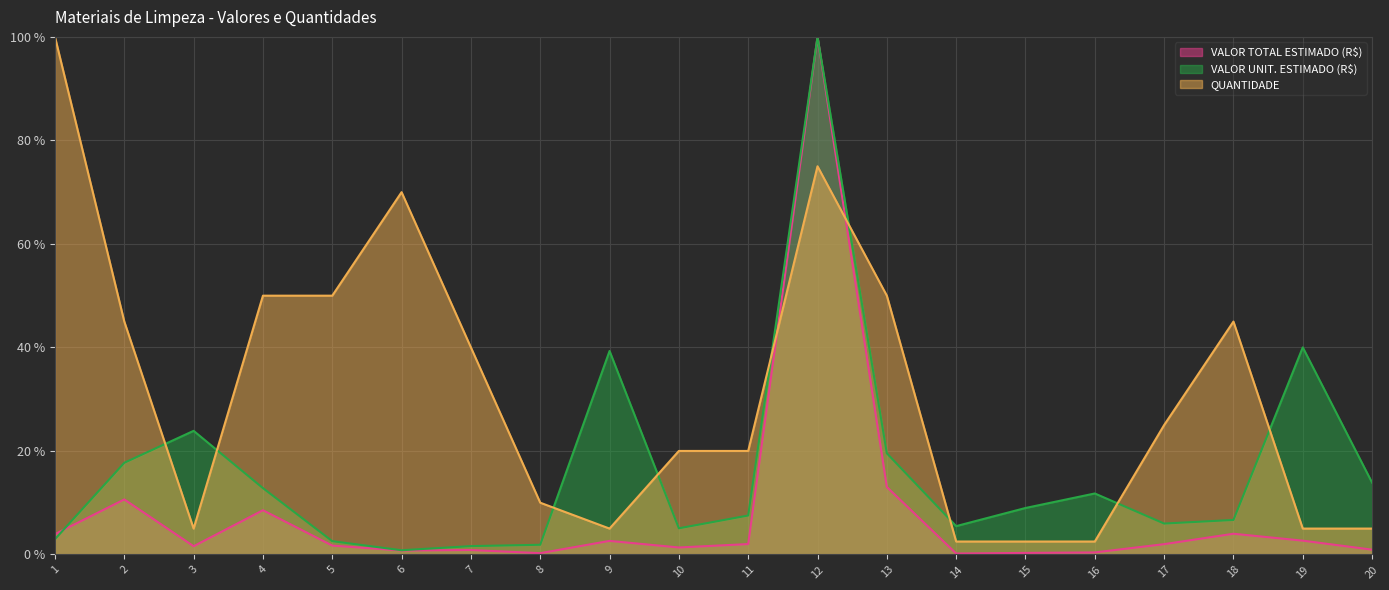

Reading left to right, transcribe all the data shown in this chart.

VALOR TOTAL ESTIMADO (R$): 3.9	10.6	1.6	8.5	1.7	0.8	0.9	0.2	2.6	1.3	2.0	100.0	13.0	0.2	0.3	0.4	2.0	4.0	2.7	0.9
VALOR UNIT. ESTIMADO (R$): 2.9	17.7	23.9	12.8	2.6	0.8	1.6	1.9	39.3	5.1	7.5	100.0	19.5	5.5	9.0	11.8	6.0	6.7	40.0	13.9
QUANTIDADE: 100.0	45.0	5.0	50.0	50.0	70.0	40.0	10.0	5.0	20.0	20.0	75.0	50.0	2.5	2.5	2.5	25.0	45.0	5.0	5.0